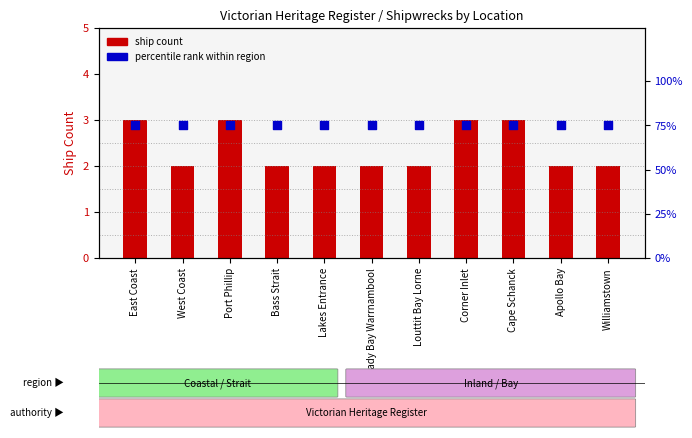

Which series reaches the maximum Y coordinate?

percentile rank within region